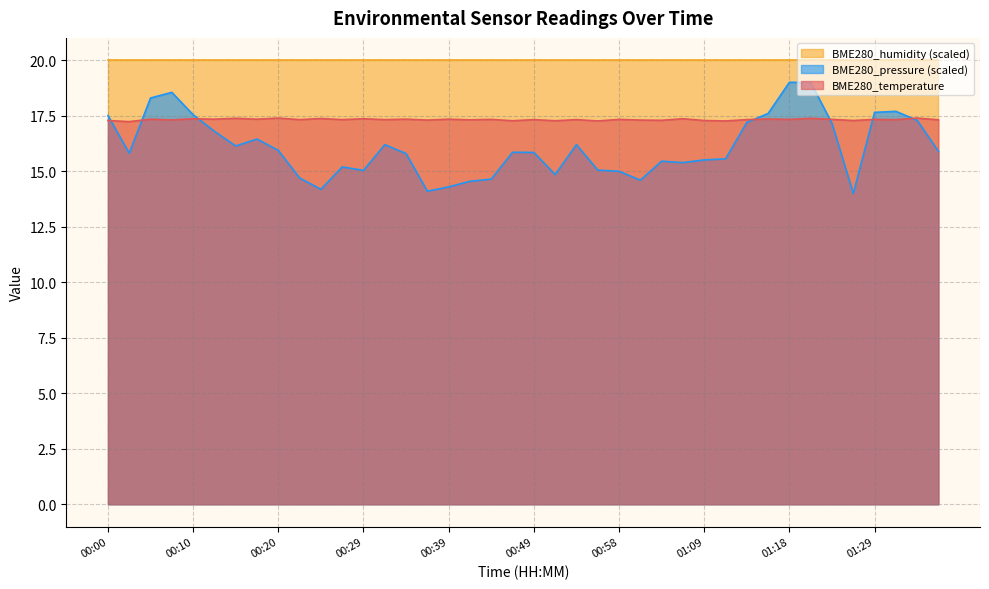

What is the label of the 28th point from the right?

00:29